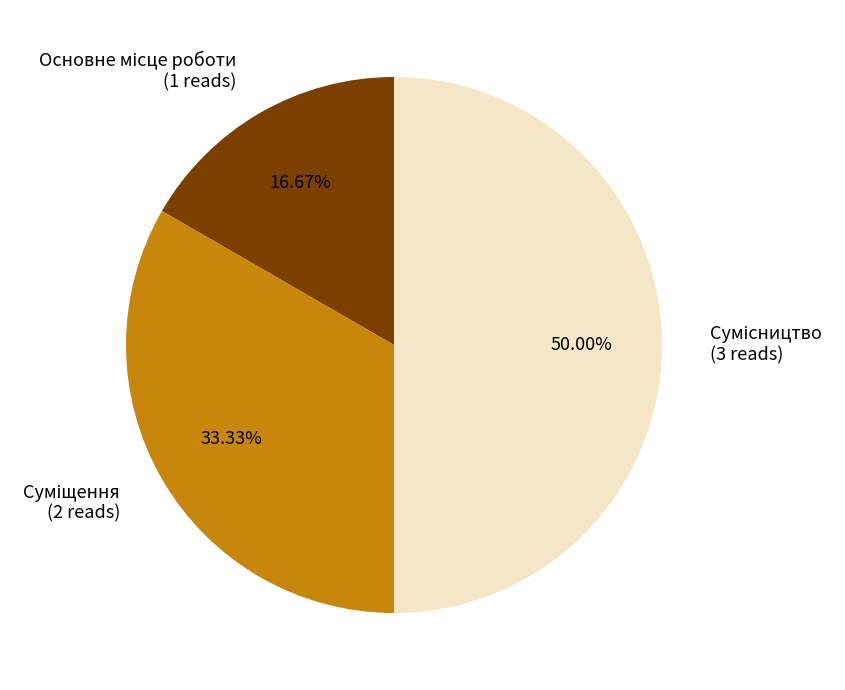

To the nearest percent, what percentage of the pie is Суміщення?

33%